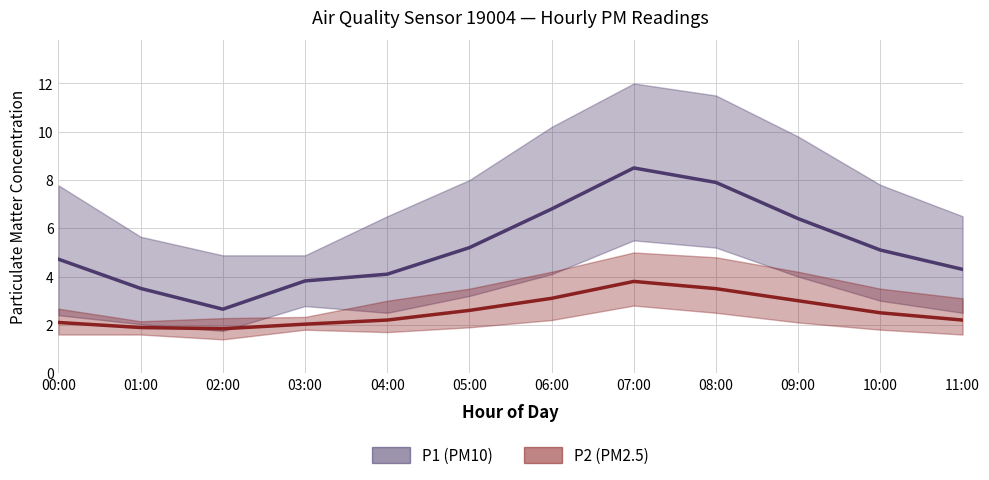

What is the label of the 9th point from the right?

03:00